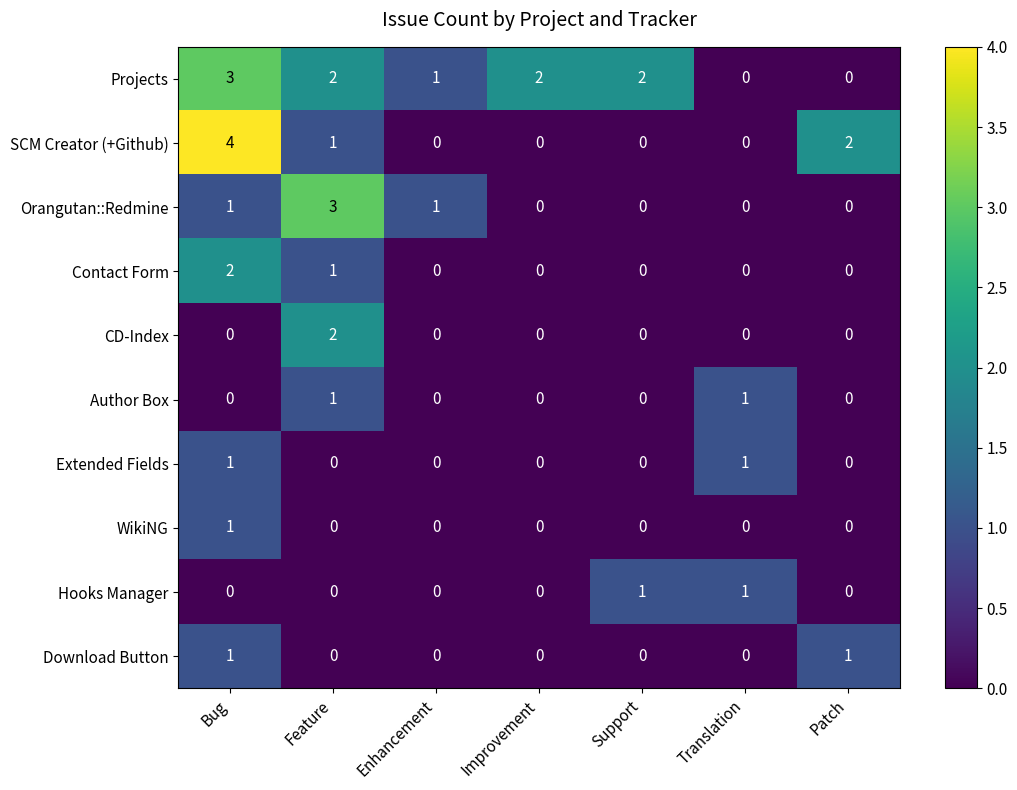

What is the sum of all SCM Creator (+Github) values?

7